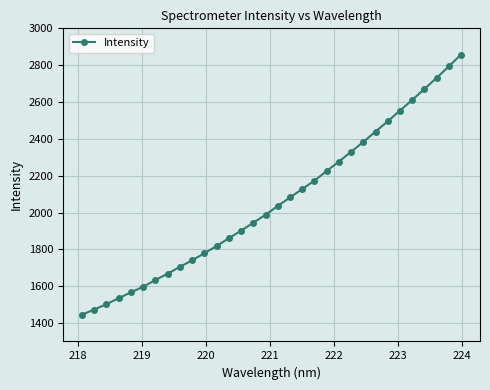

What is the smallest value displayed?

1445.6